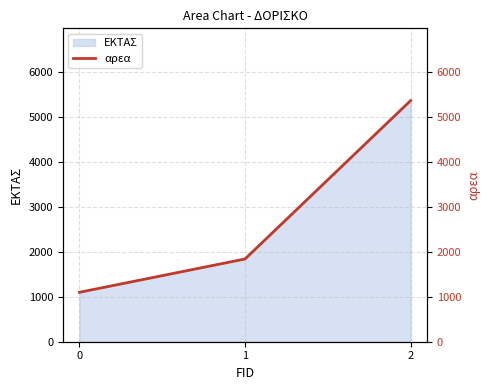

True or false: the data shows 5361 at 2.

True